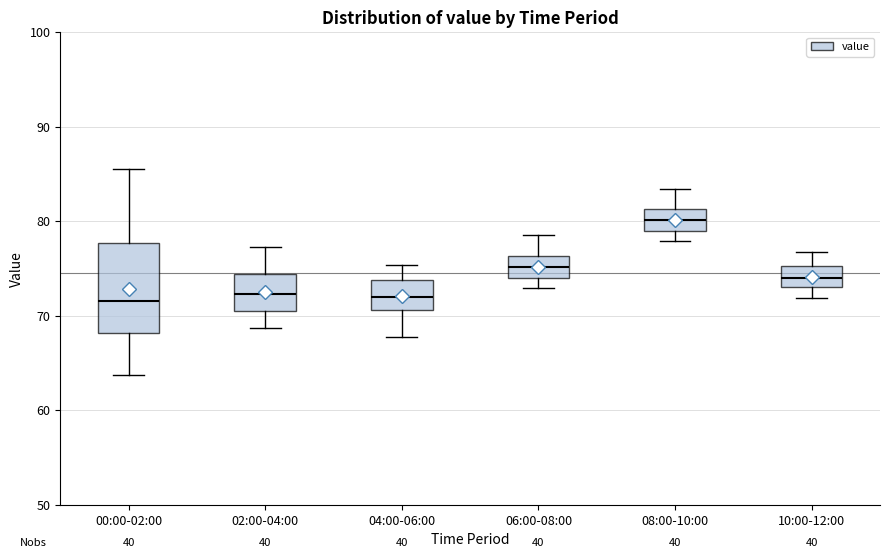

Which box is the tallest, from its lower edge to its upper edge?

00:00-02:00